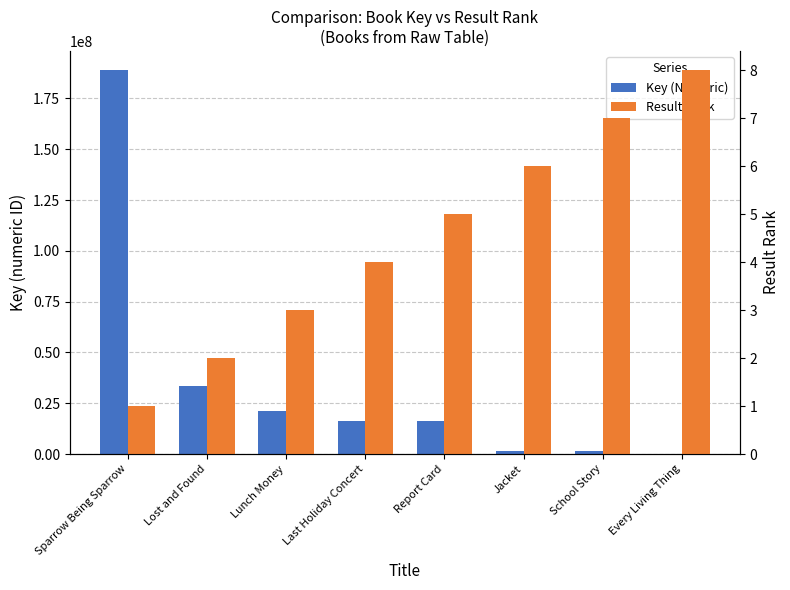

What is the average value of the Key (Numeric) series?

34895687